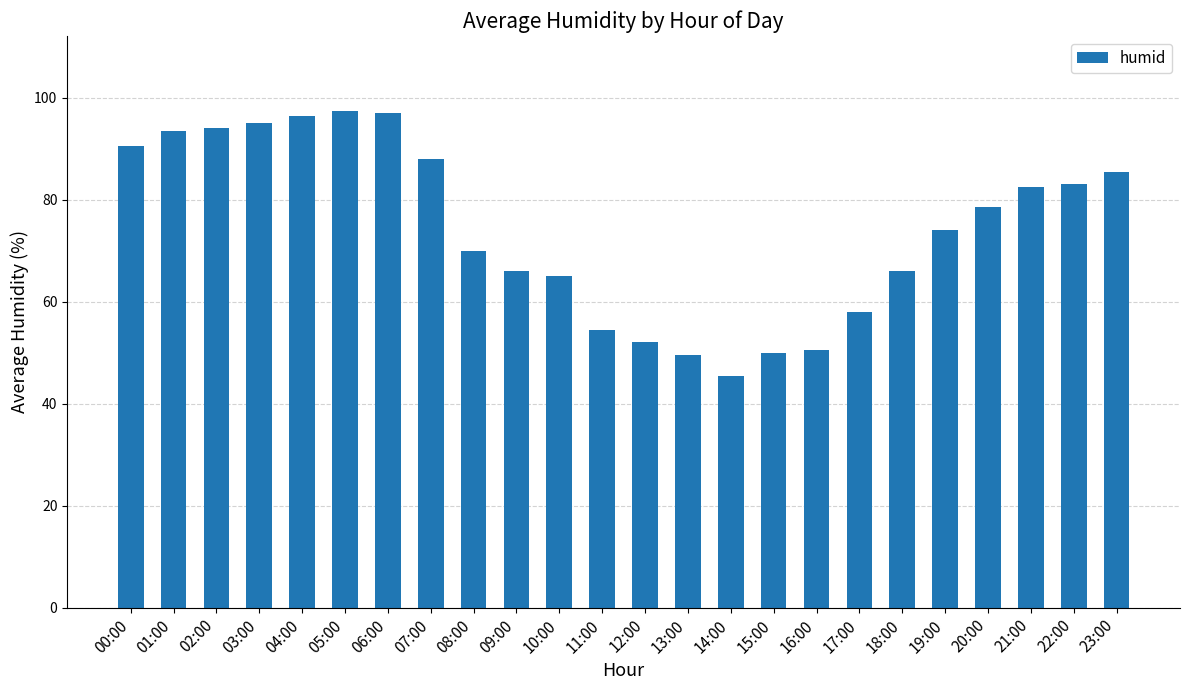

What is the value of the 16th bar from the left?

50.0